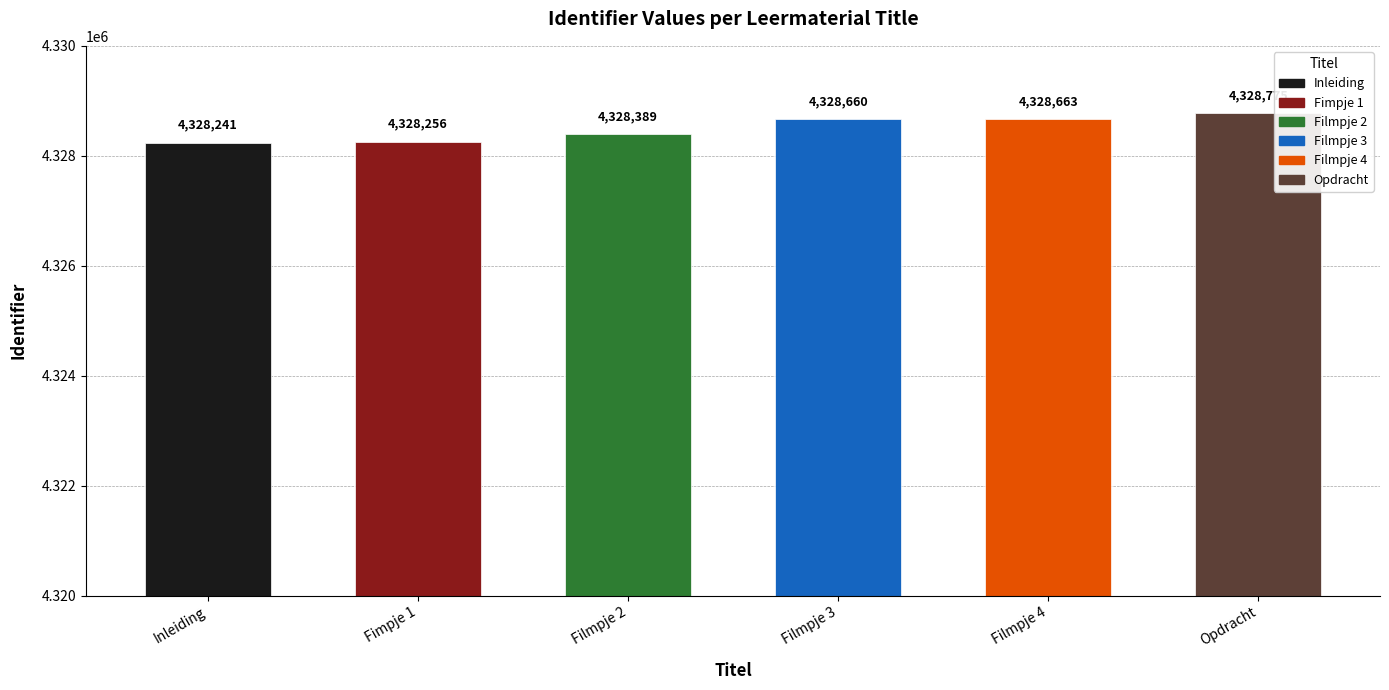

What is the smallest value displayed?

4328241